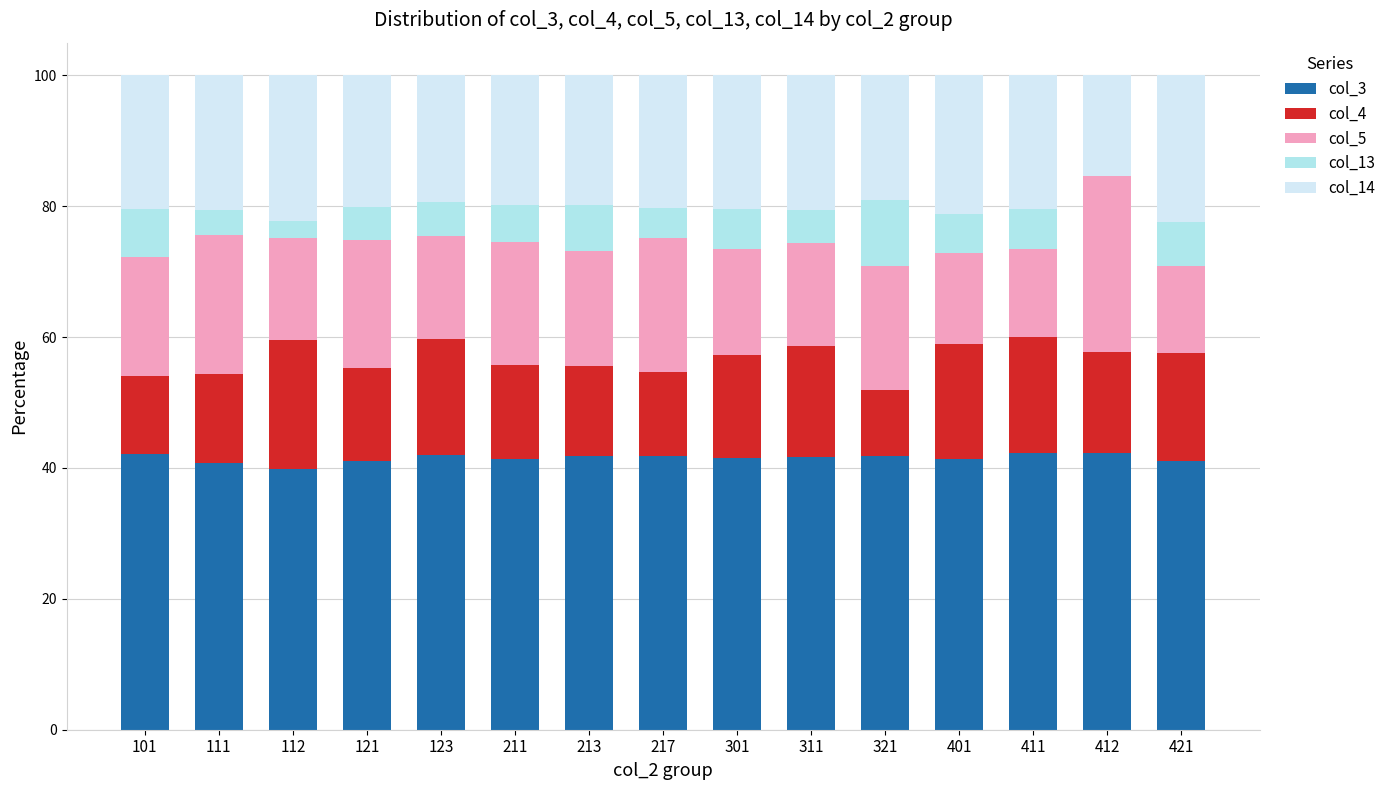

How many distinct data groups are displayed?

5